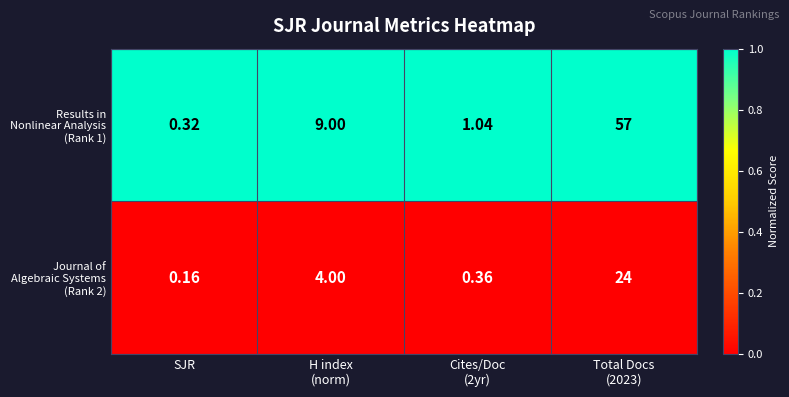

Which label corresponds to the smallest value in the chart?

SJR